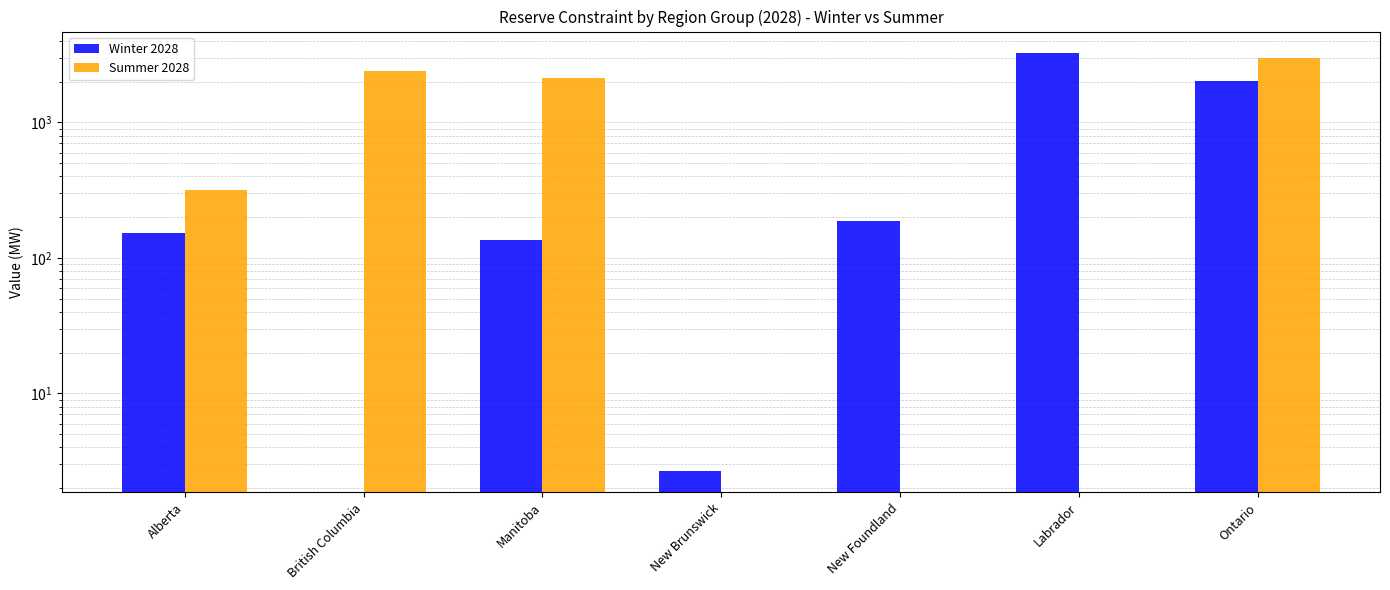

Which series has the largest range (max minus min)?

Winter 2028